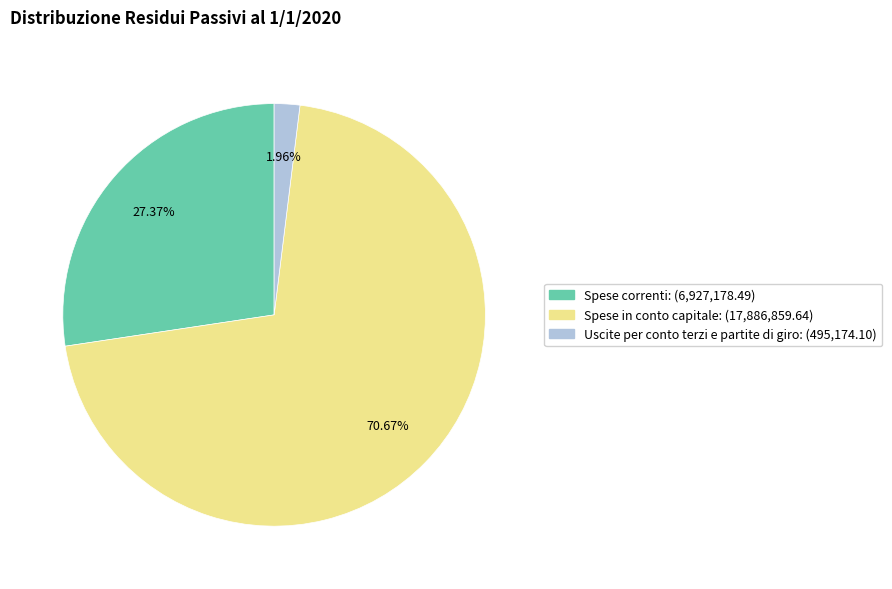

To the nearest percent, what is the difference between the Spese in conto capitale and Spese correnti slice percentages?

43%